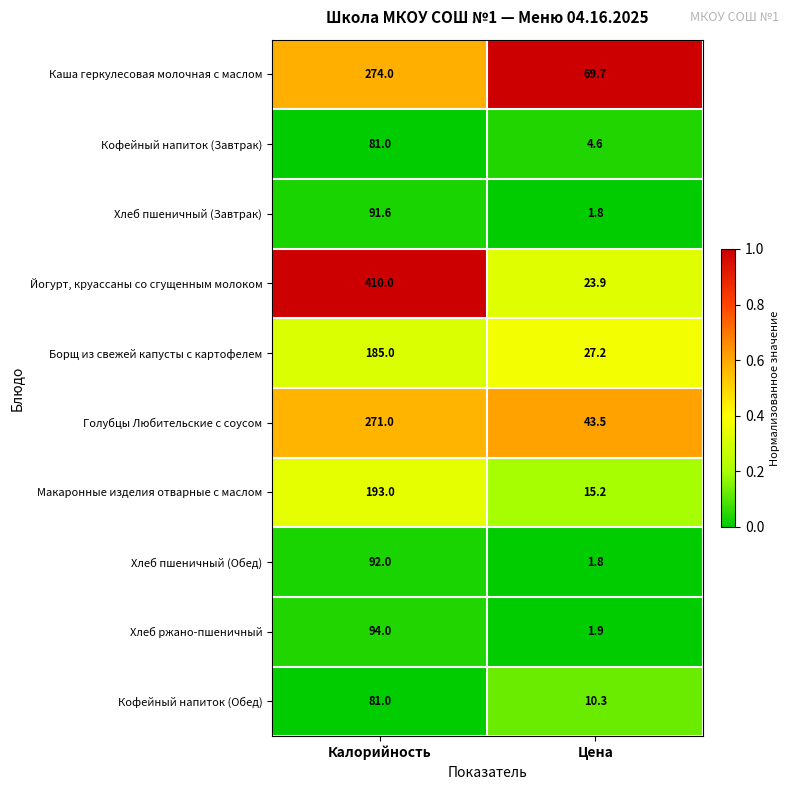

Reading right to left, transcribe all the data shown in this chart.

Каша геркулесовая молочная с маслом: 69.7	274.0
Кофейный напиток (Завтрак): 4.6	81.0
Хлеб пшеничный (Завтрак): 1.8	91.6
Йогурт, круассаны со сгущенным молоком: 23.9	410.0
Борщ из свежей капусты с картофелем: 27.2	185.0
Голубцы Любительские с соусом: 43.5	271.0
Макаронные изделия отварные с маслом: 15.2	193.0
Хлеб пшеничный (Обед): 1.8	92.0
Хлеб ржано-пшеничный: 1.9	94.0
Кофейный напиток (Обед): 10.3	81.0